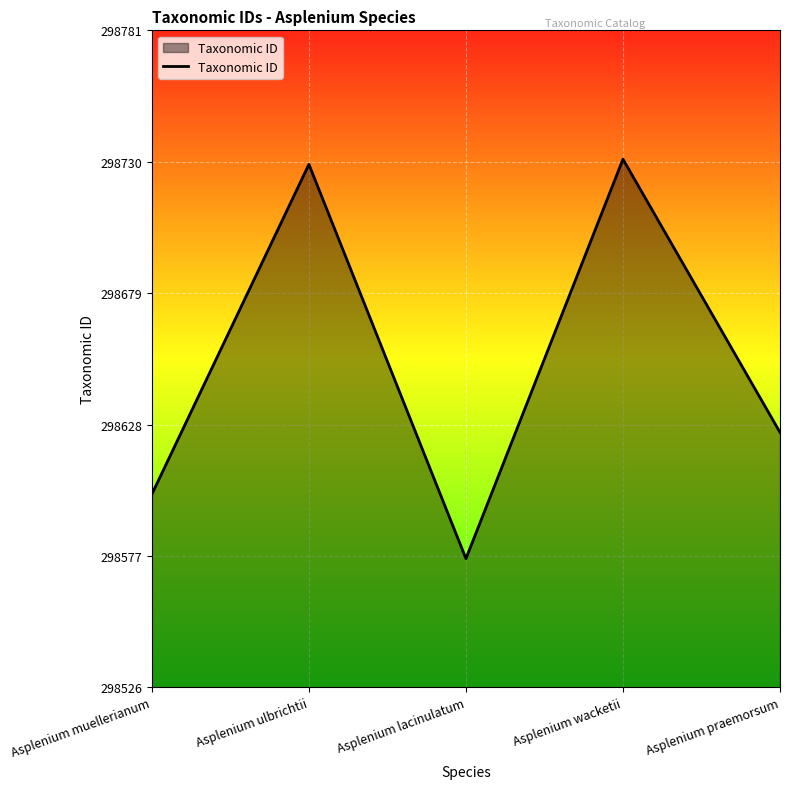

How many distinct data groups are displayed?

1